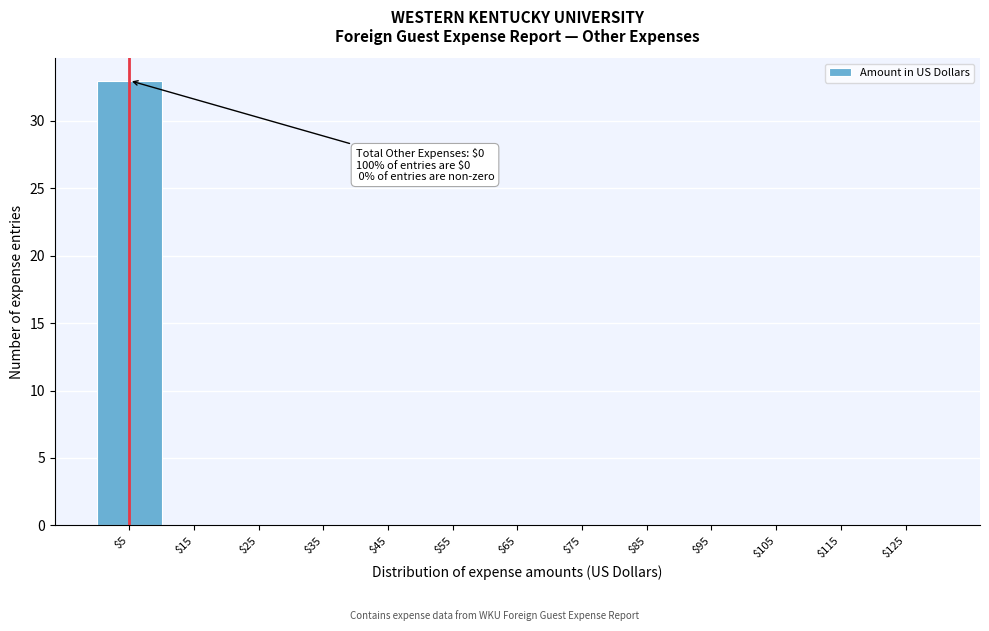

Over which range of the x-axis is the bar tallest?

0 to 10